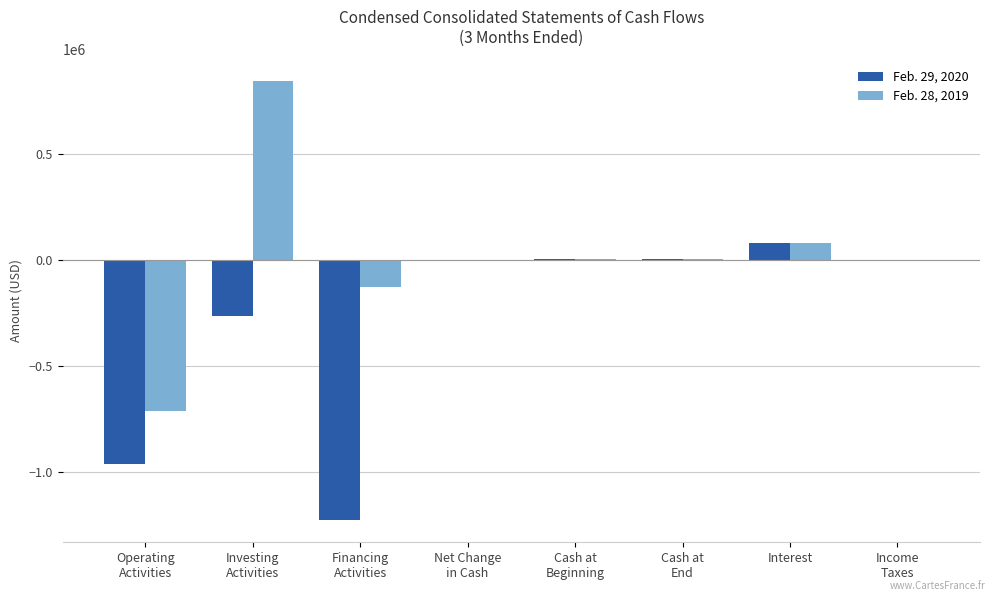

What is the maximum value shown in the chart?

840657